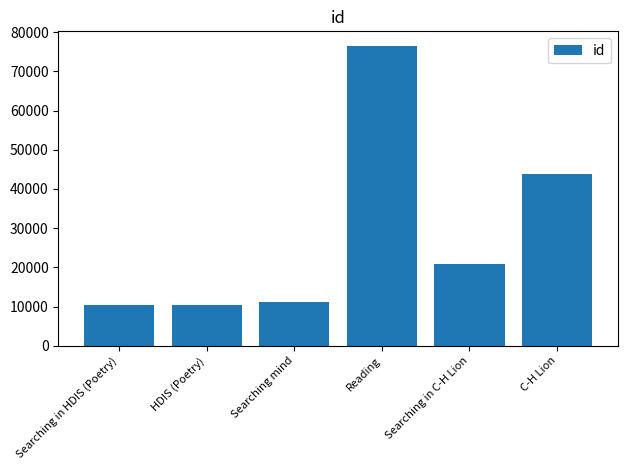

What is the sum of all values?

173172